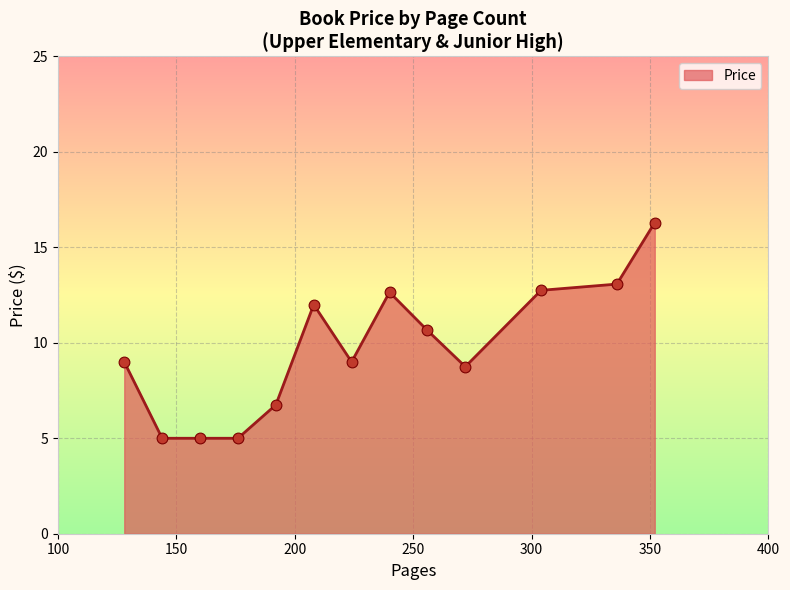

What is the smallest value displayed?

5.0